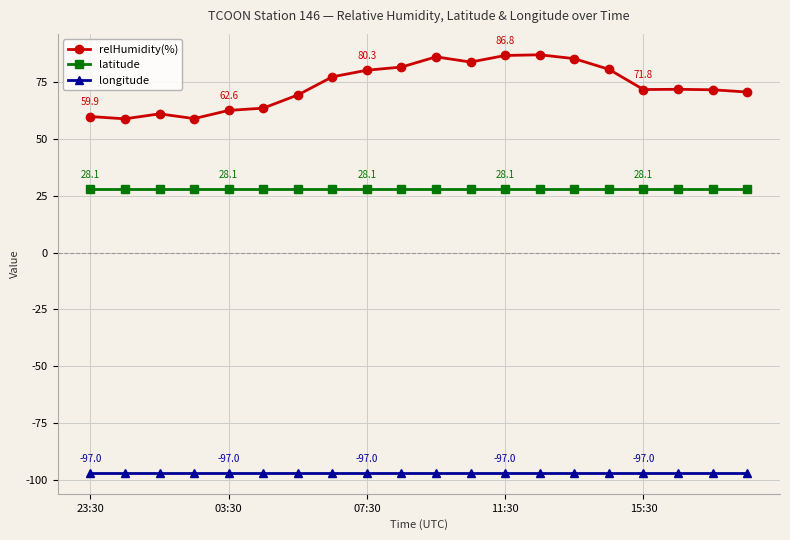

What is the value of the relHumidity(%) point at the 1st from the left?

59.9